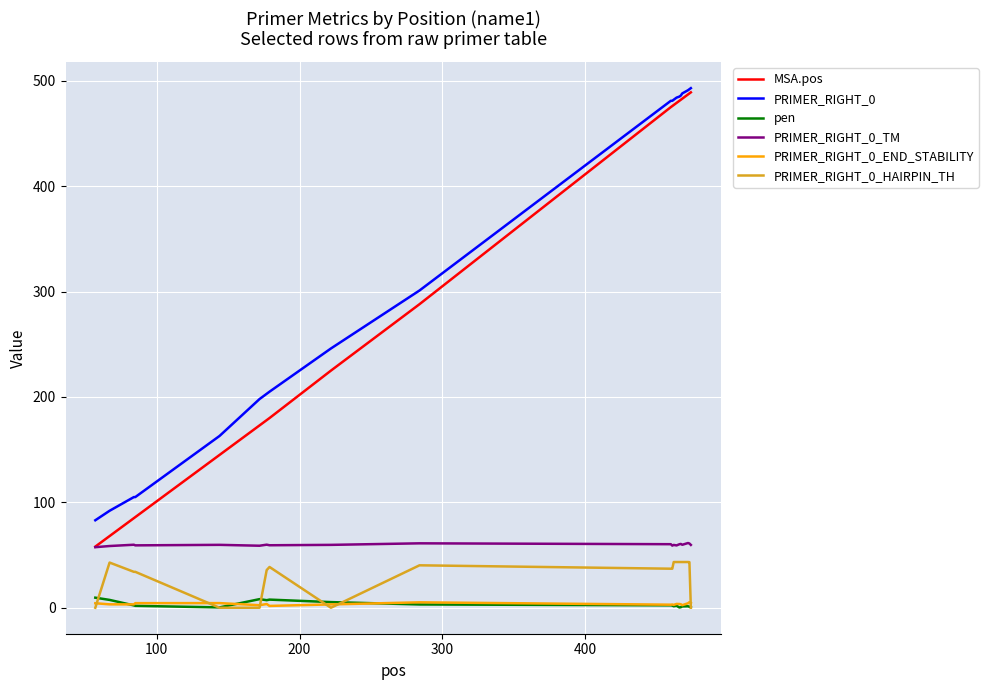

Which series has the largest range (max minus min)?

MSA.pos